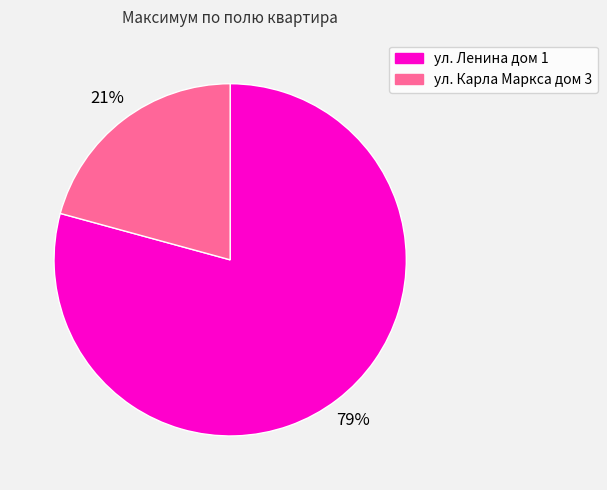

What is the ratio of the value at ул. Карла Маркса дом 3 to the value at ул. Ленина дом 1?

0.3